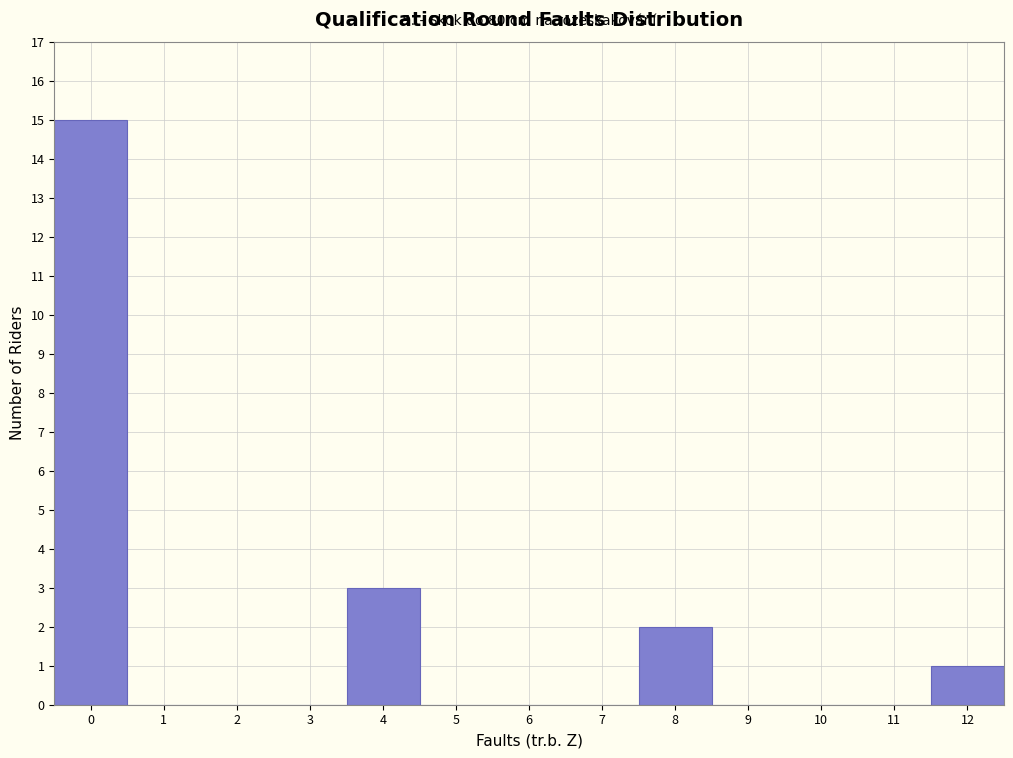

Which range on the x-axis has the tallest bar?

-0.5 to 0.5